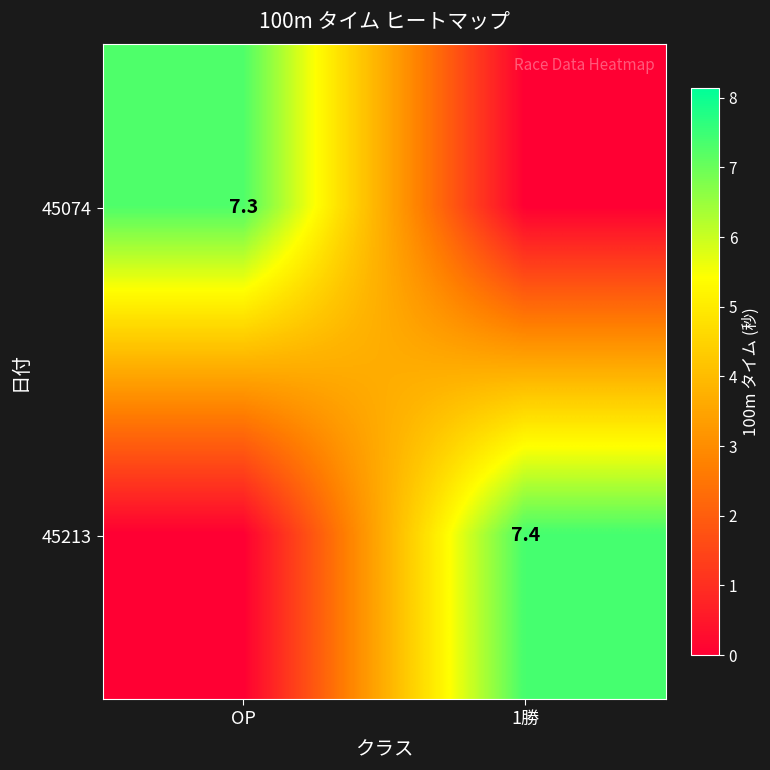

What is the total value across all series at 1勝?

7.4